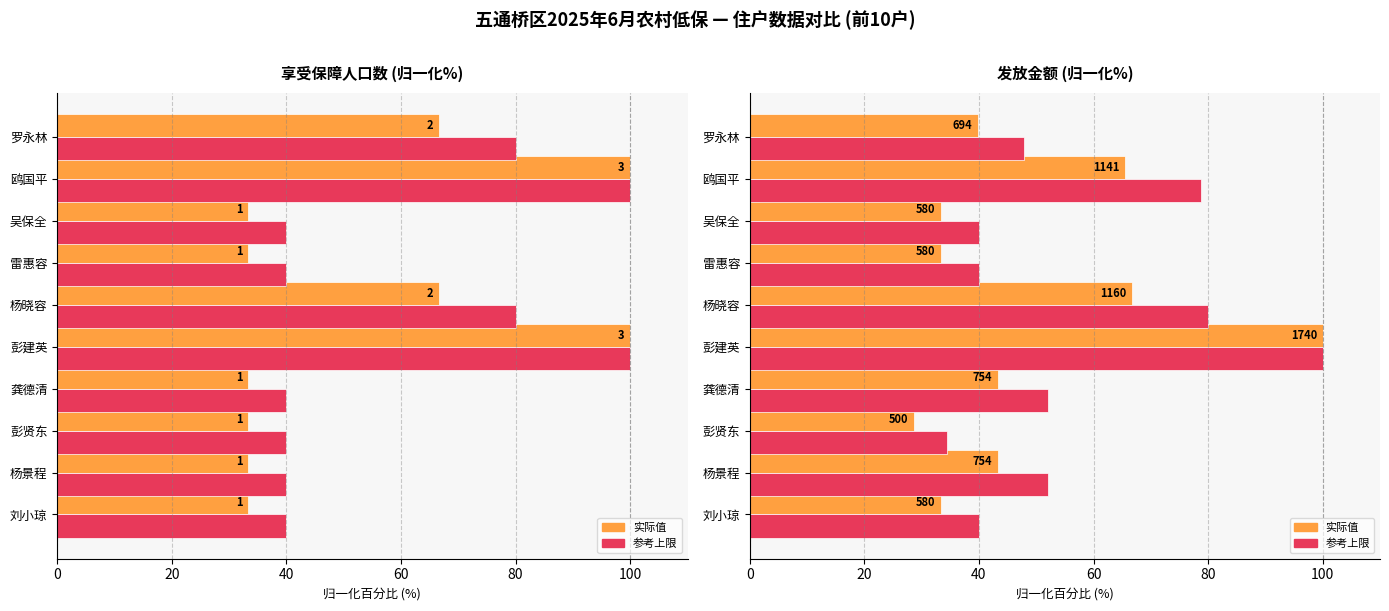

What is the smallest value displayed?

28.7